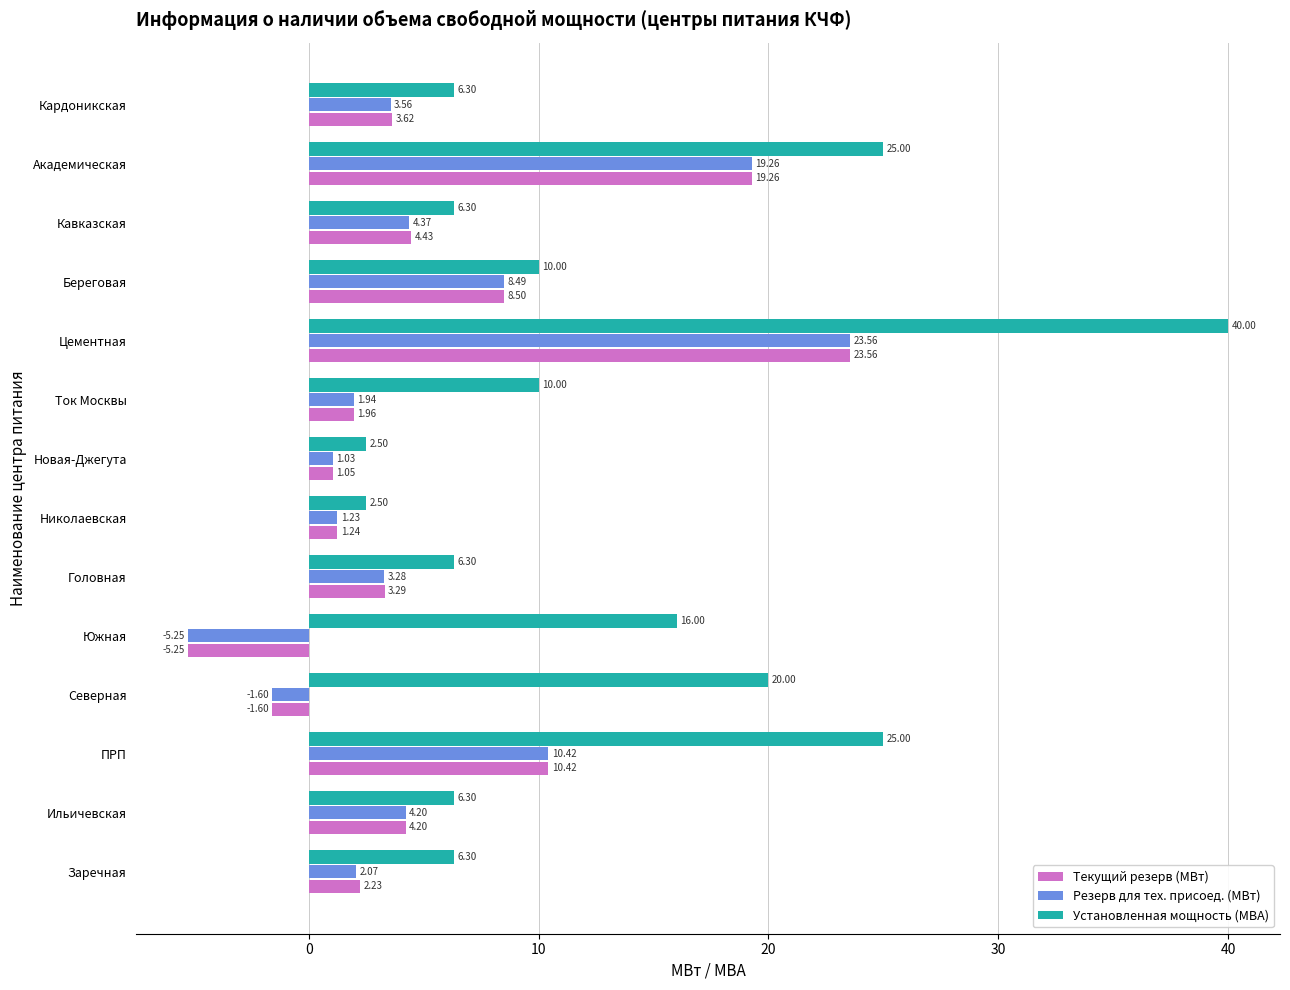

Rank the series at Николаевская from highest to lowest value.

Установленная мощность (МВА), Текущий резерв (МВт), Резерв для тех. присоед. (МВт)